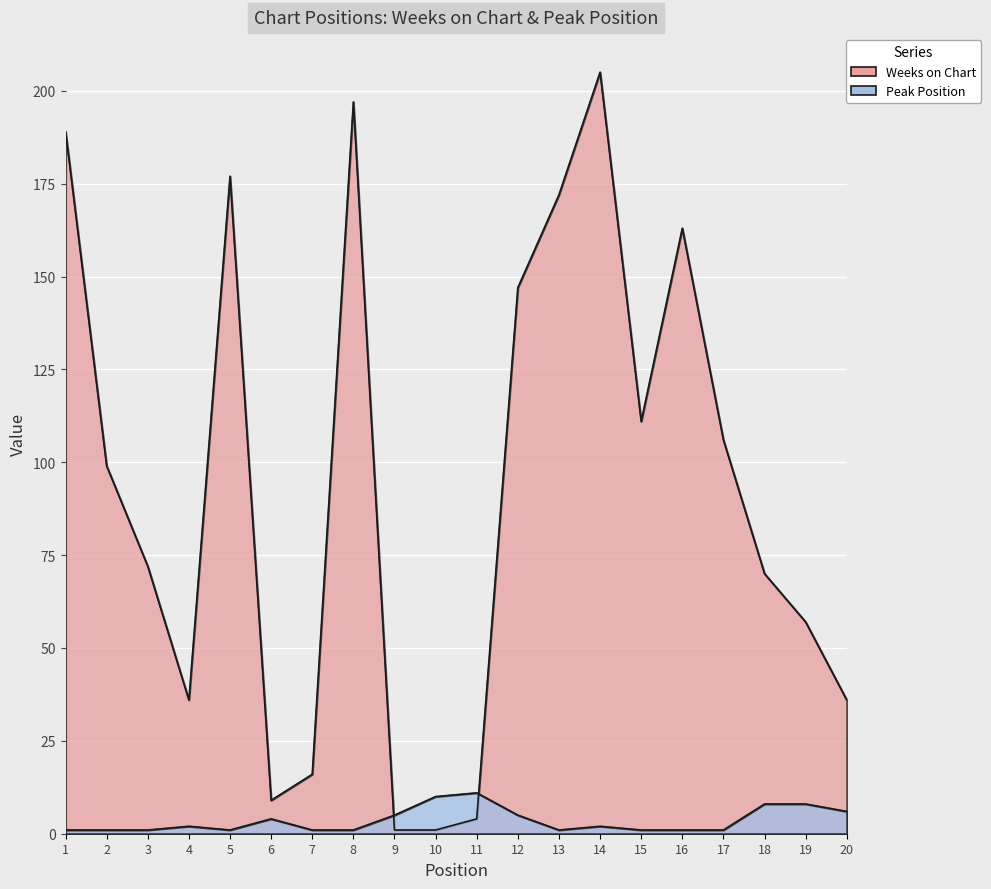

Reading left to right, extract all data points from this chart.

Weeks on Chart: 189	99	72	36	177	9	16	197	1	1	4	147	172	205	111	163	106	70	57	36
Peak Position: 1	1	1	2	1	4	1	1	5	10	11	5	1	2	1	1	1	8	8	6